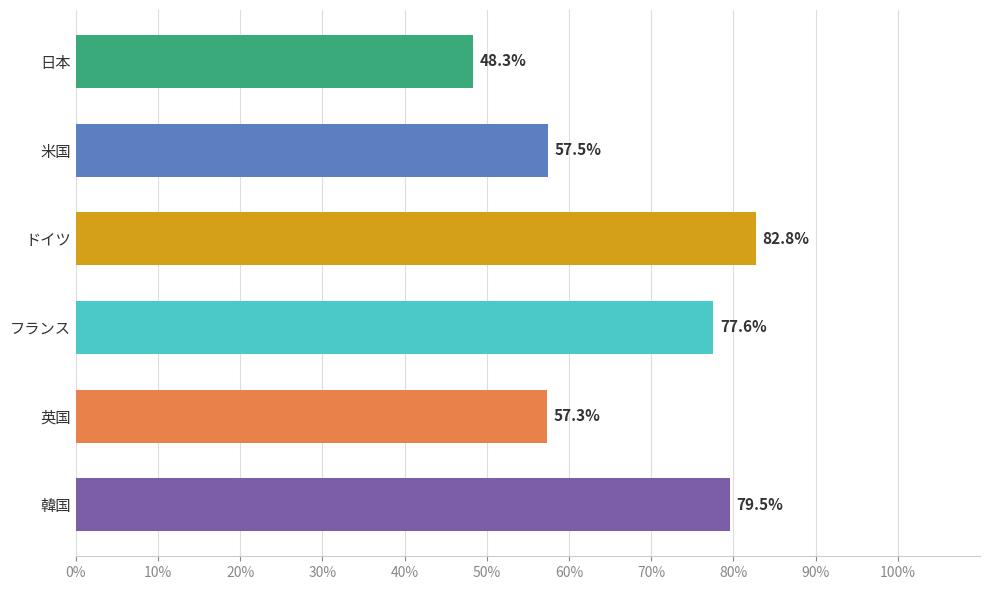

Are the bars horizontal?

Yes